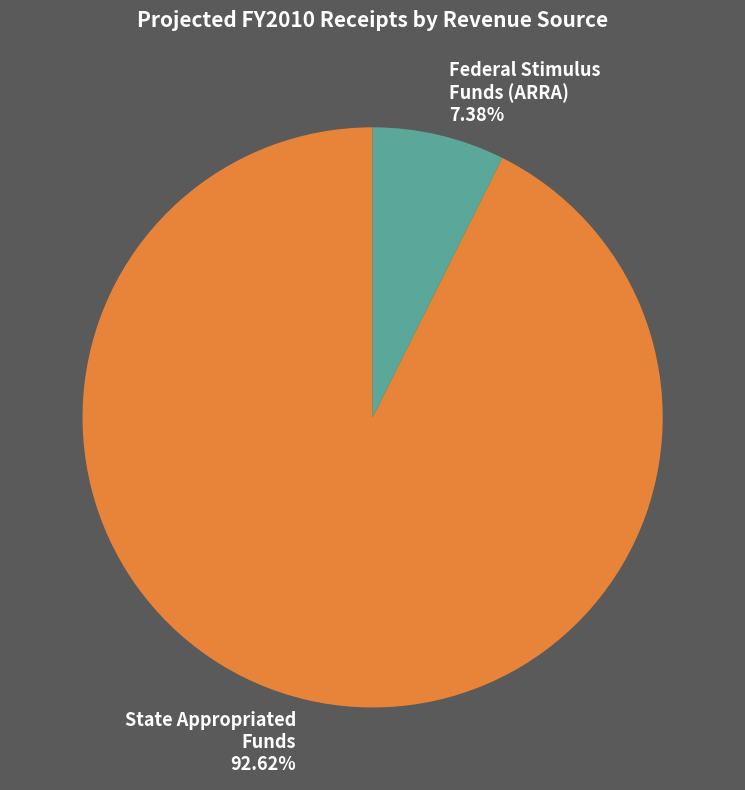

Is there any slice that represents more than half of the pie?

Yes